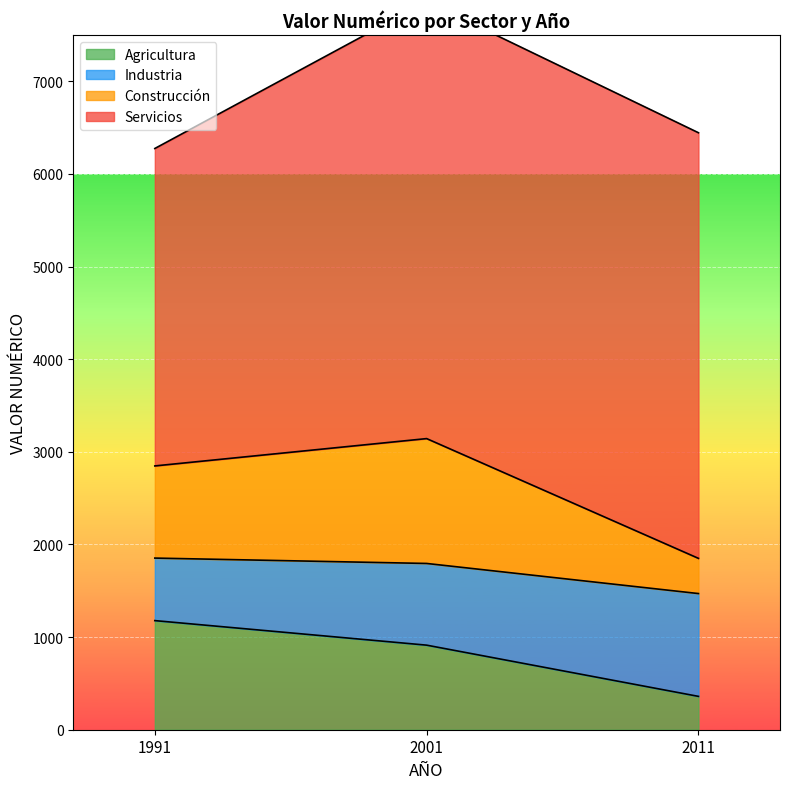

Where is Agricultura nearest to the value 769?

2001